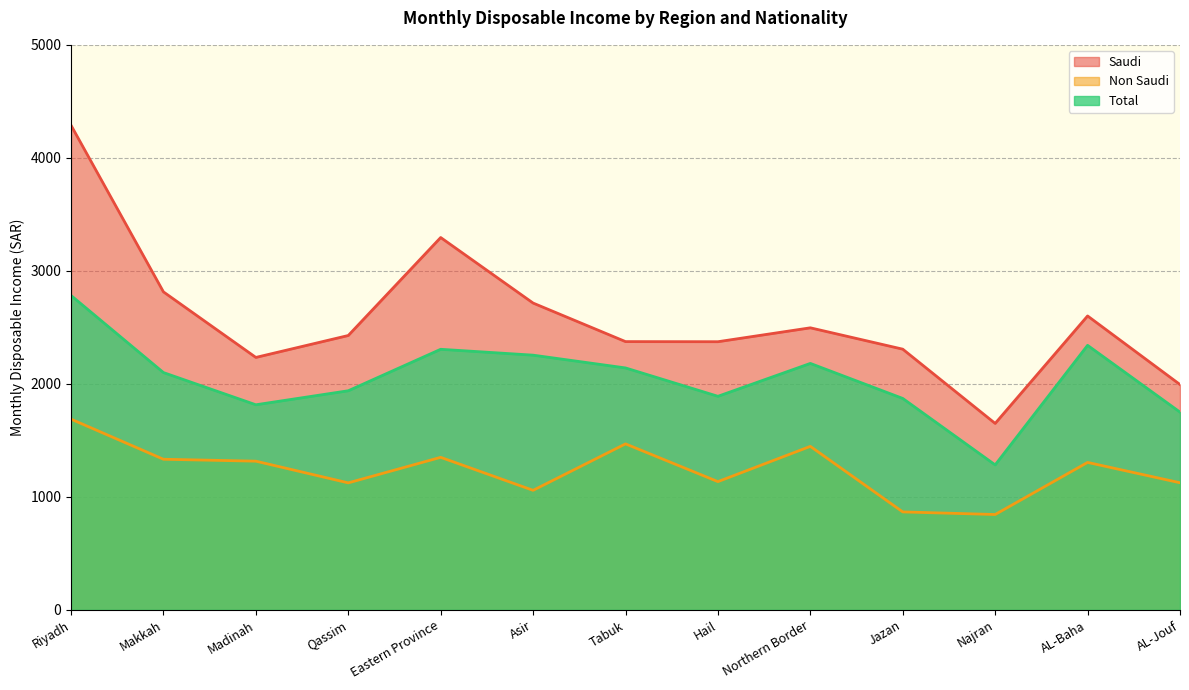

At which label is Total closest to 2032?

Makkah